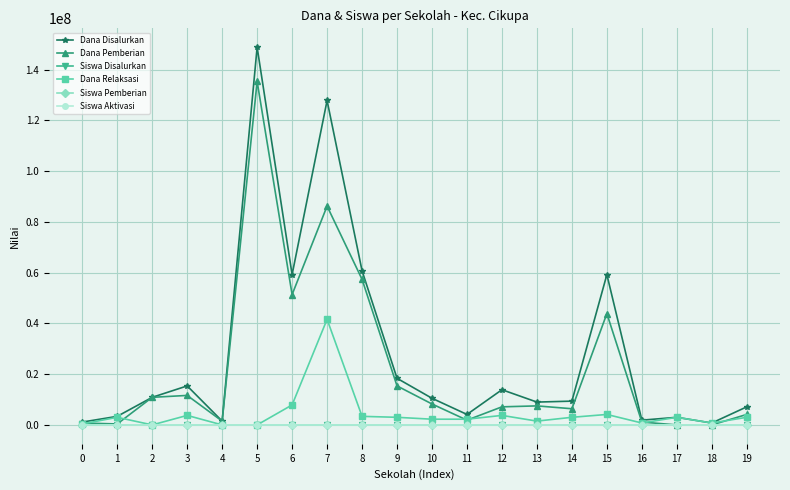

How many lines are shown in the chart?

6